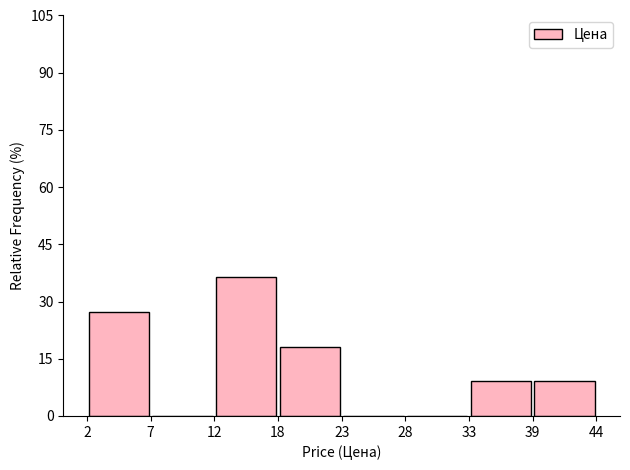

What is the height of the bar covering 2 to 7 on the x-axis? The values are not printed on the chart, so give them approximately, as read against the axis.

28